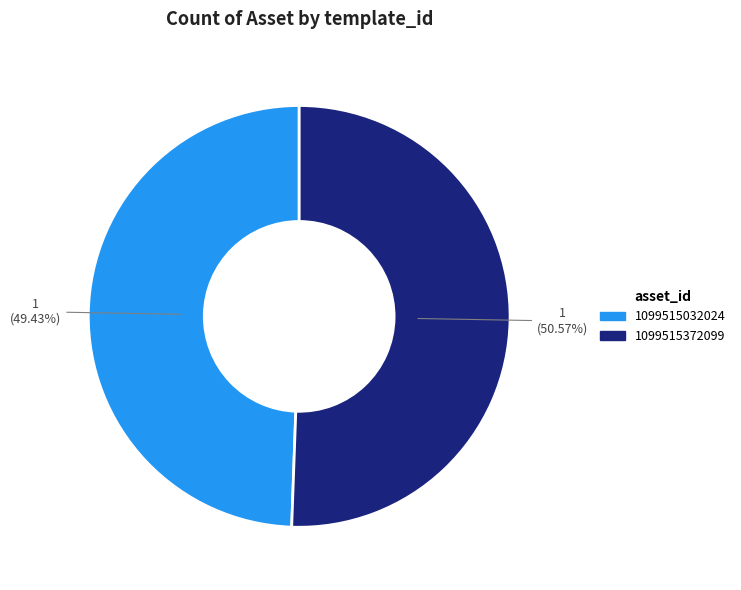

How many segments does this pie chart have?

2